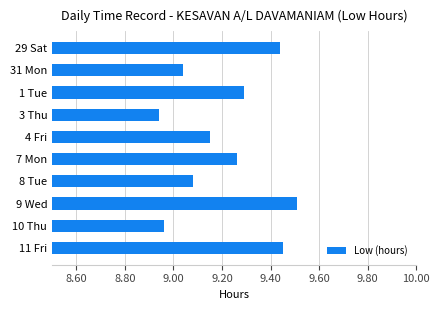

How many bars are there in total?

10